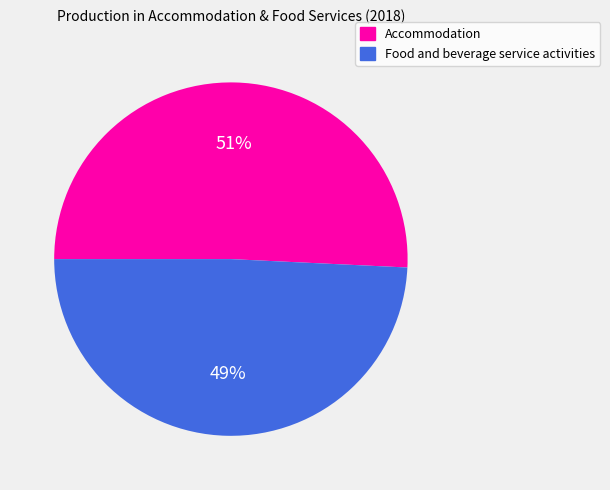

To the nearest percent, what is the difference between the largest and smallest slice percentages?

2%